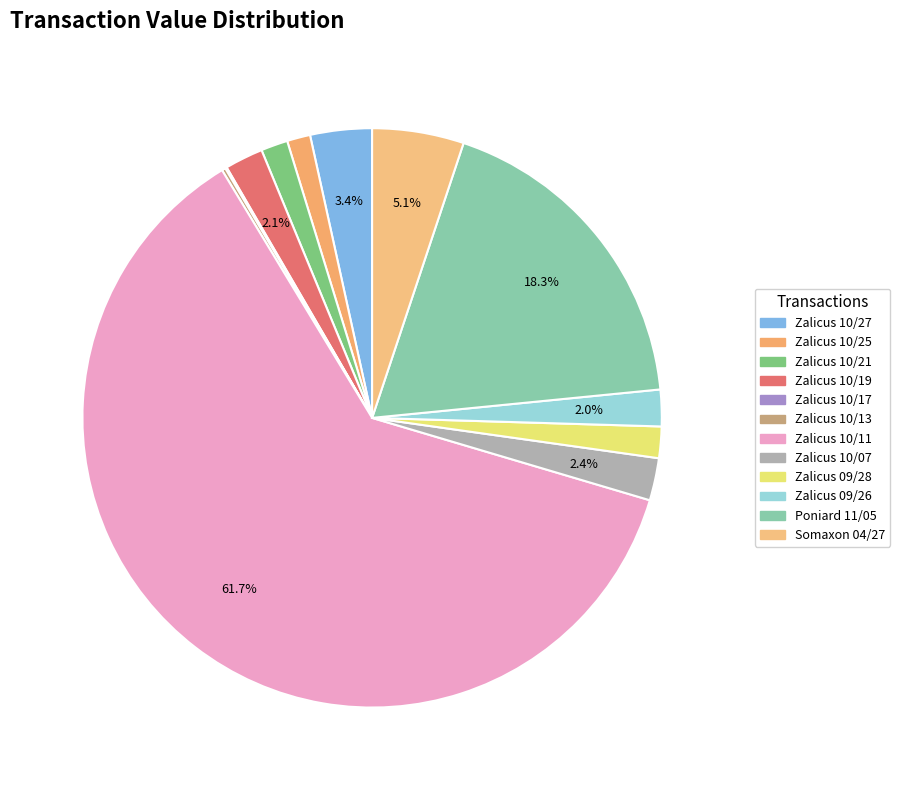

Is there any slice that represents more than half of the pie?

Yes